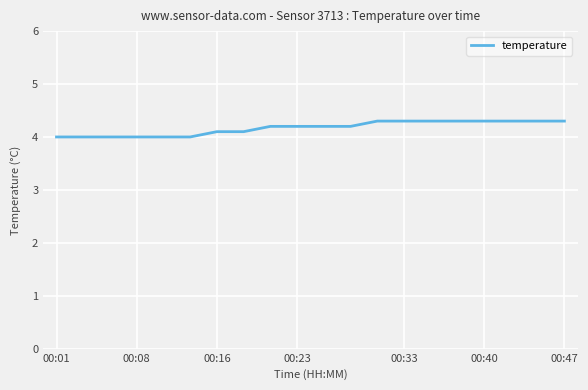

What is the maximum value shown in the chart?

4.3